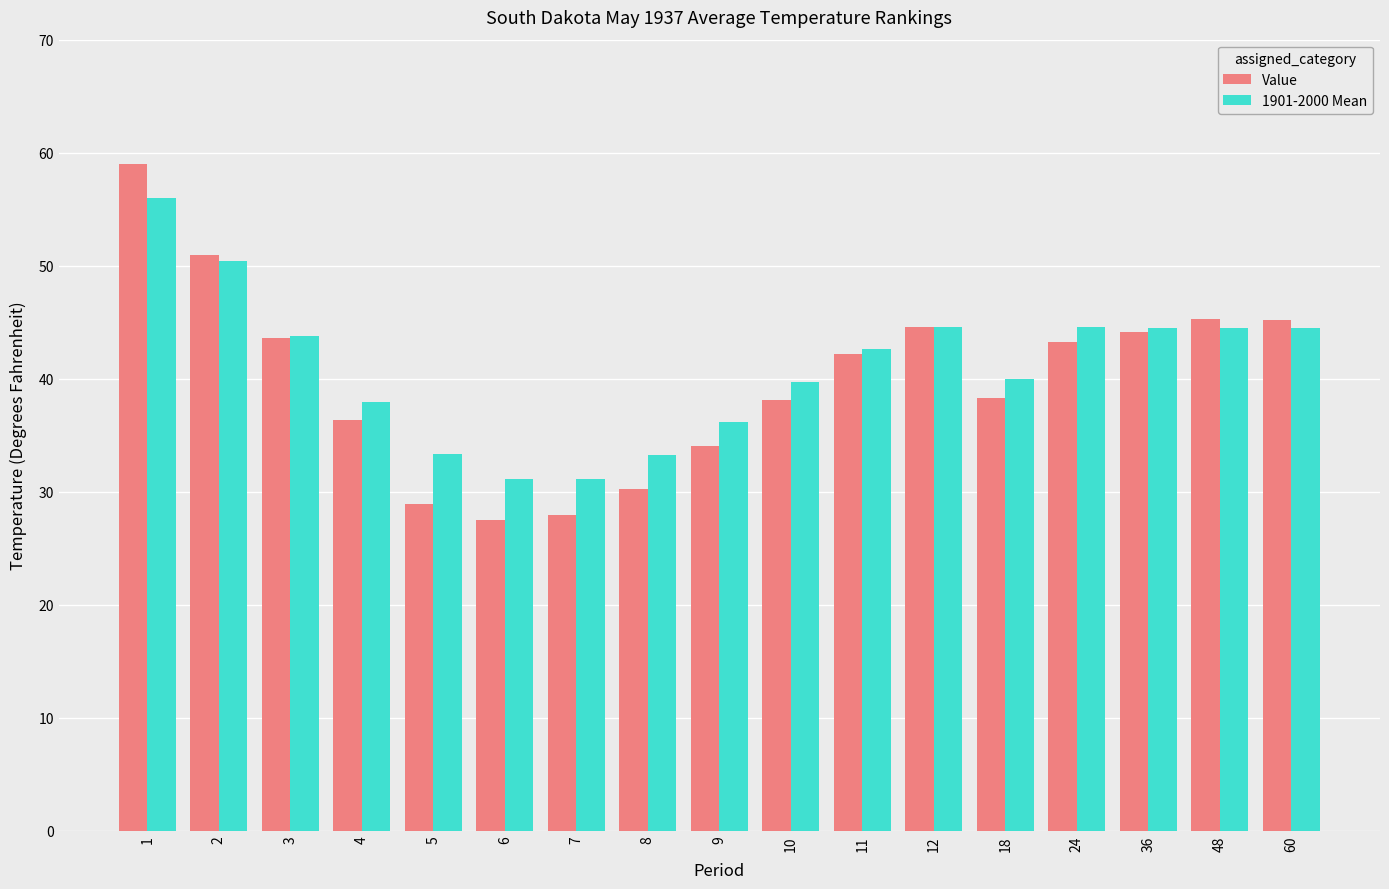

Is the value of 1901-2000 Mean at 1 greater than the value of Value at 48?

Yes